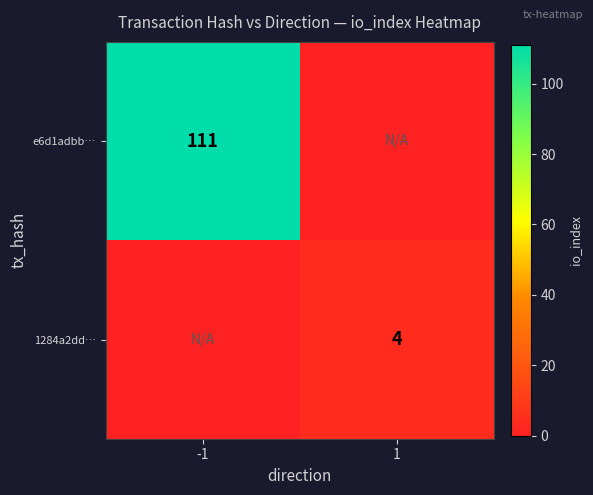

The value of 1284a2dd… at 1 is 4. True or false?

True